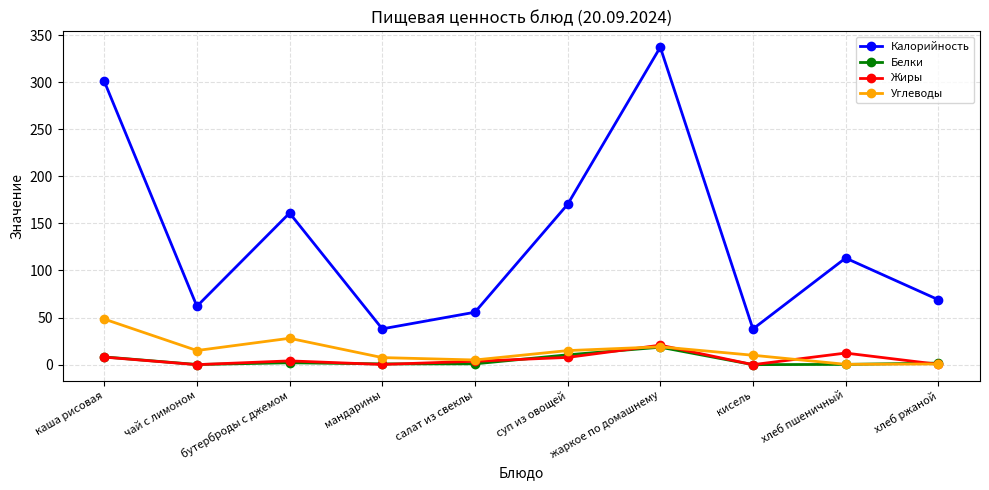

What is the approximate value of Углеводы at хлеб ржаной?

0.7